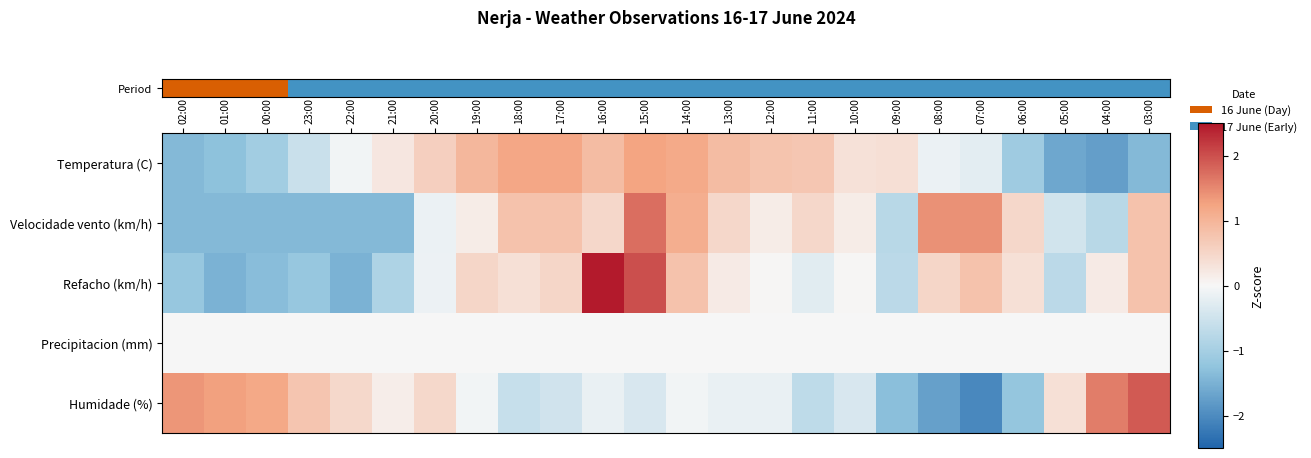

How many distinct data groups are displayed?

5